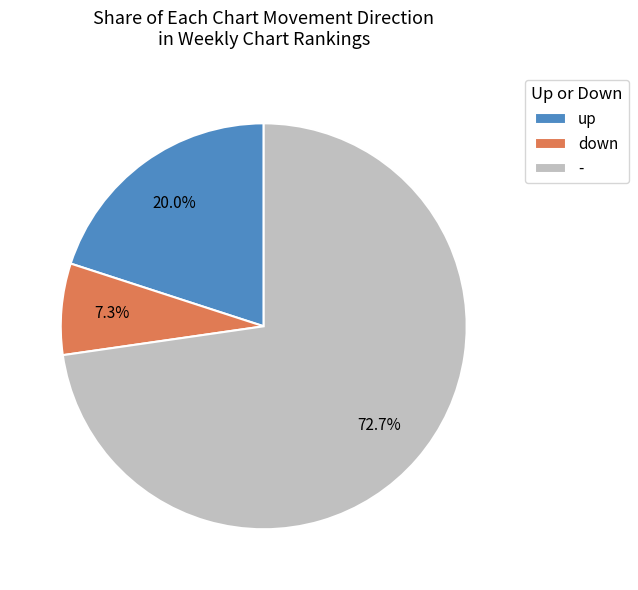

Does down represent more than half of the total?

No